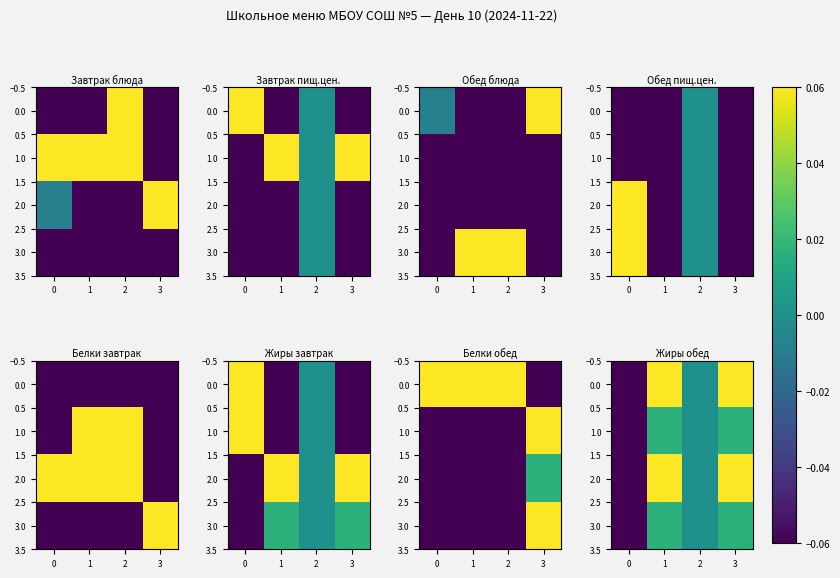

True or false: 0.0 has a value of 0.5 at 3.

True